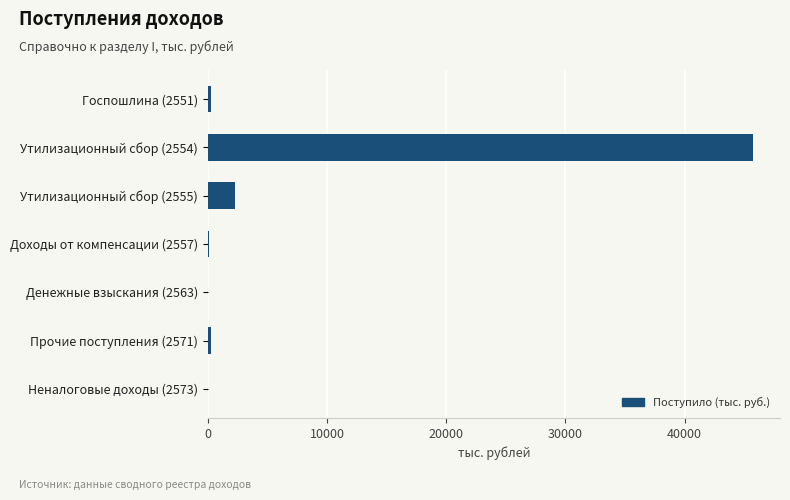

At which category does the chart reach its peak across all series?

Утилизационный сбор (2554)